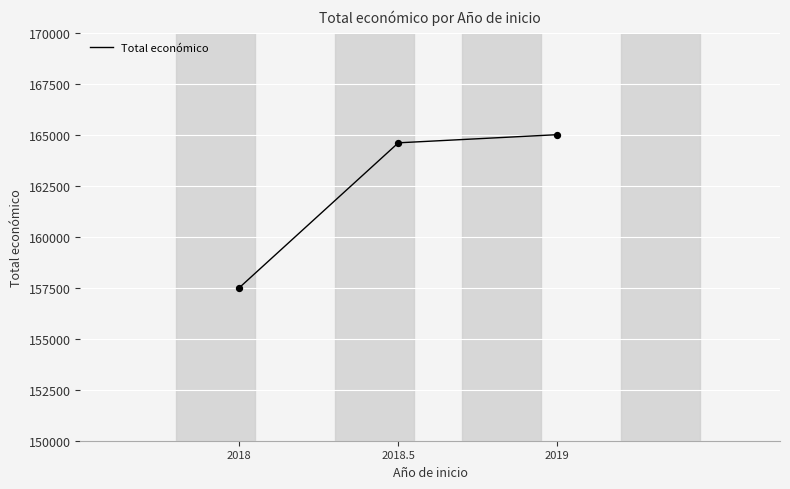

What is the change in value from 2018 to 2019?

+7500